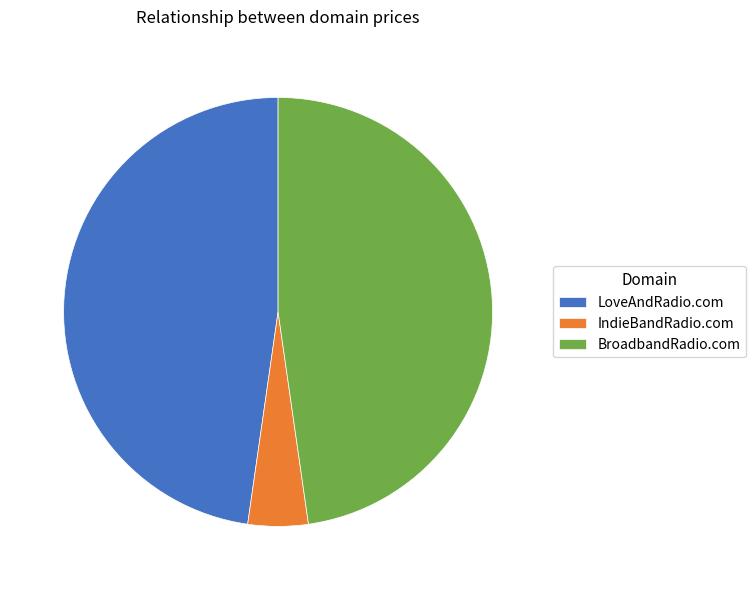

The LoveAndRadio.com slice represents 48% of the pie. True or false?

True